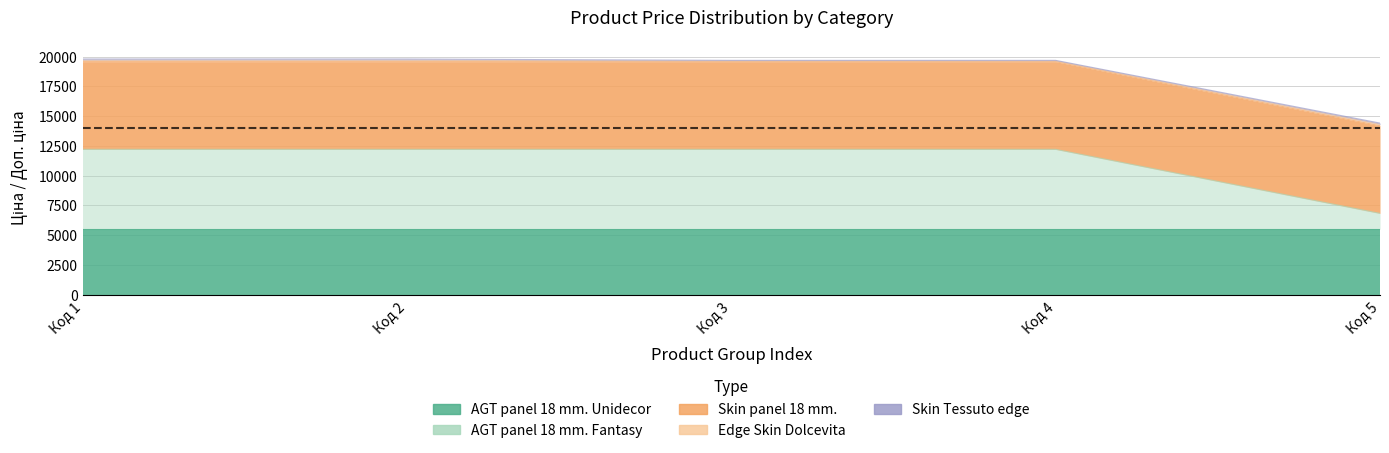

What is the value of the Edge Skin Dolcevita point at the 1st from the left?

110.5